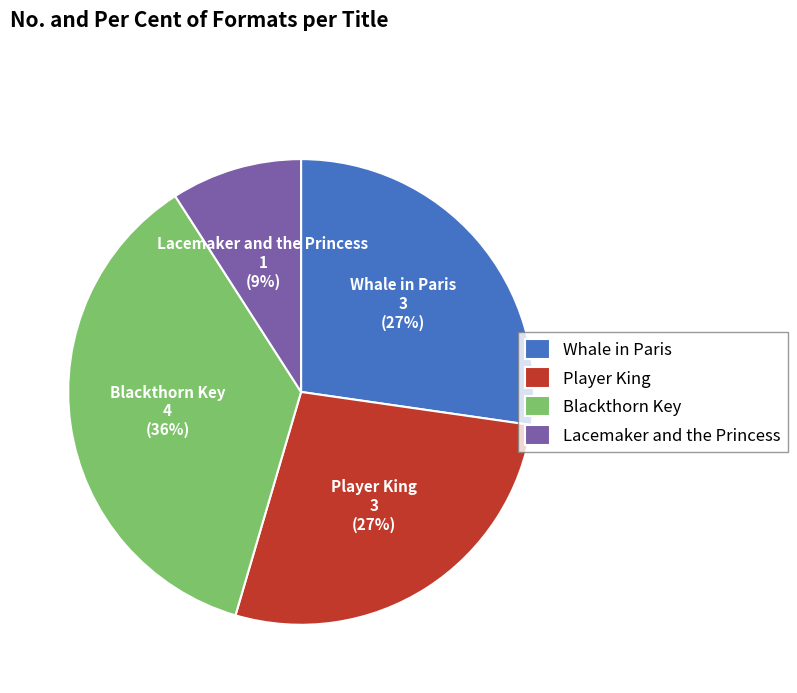

To the nearest percent, what is the average slice percentage?

25%